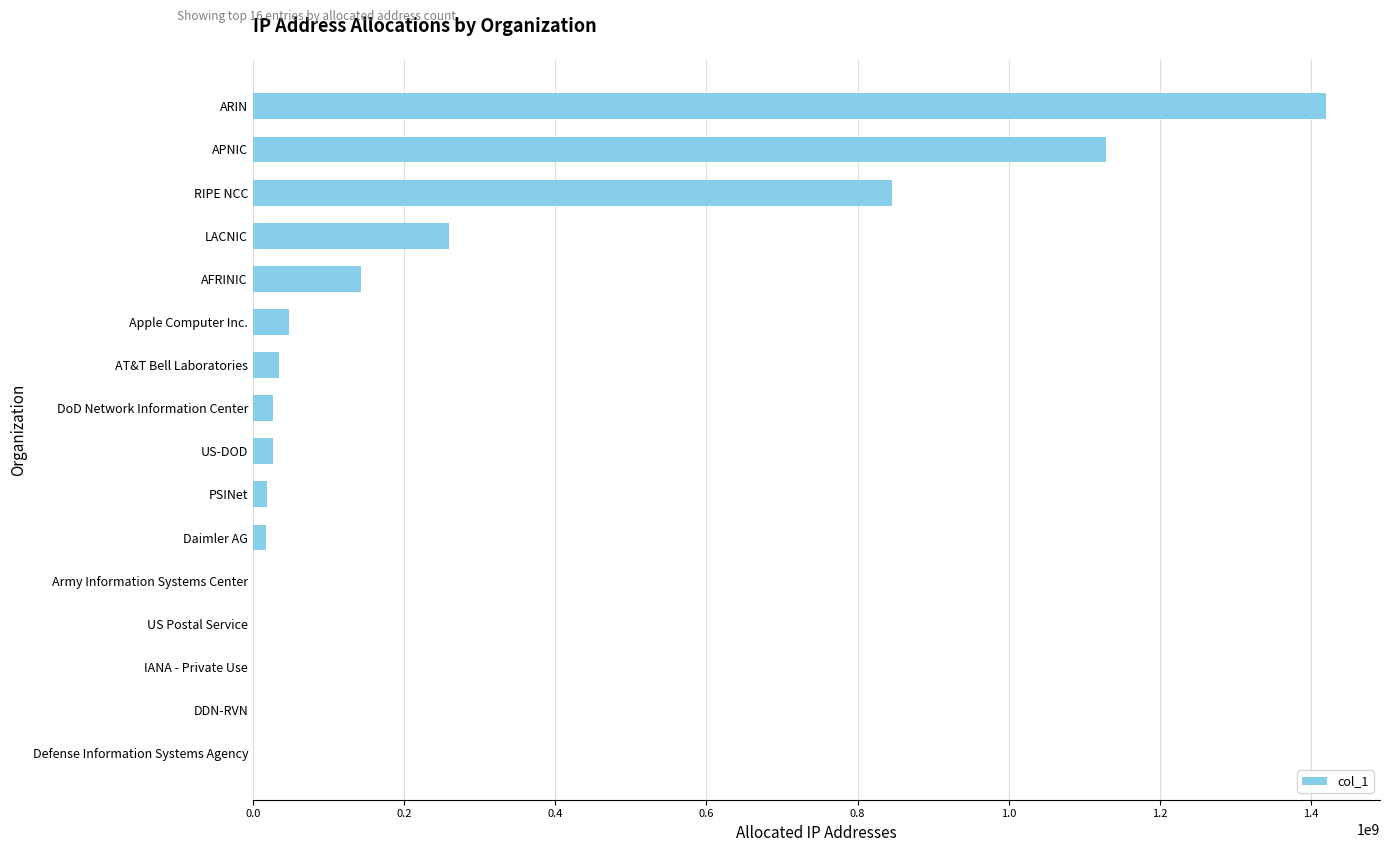

Are the bars horizontal?

Yes